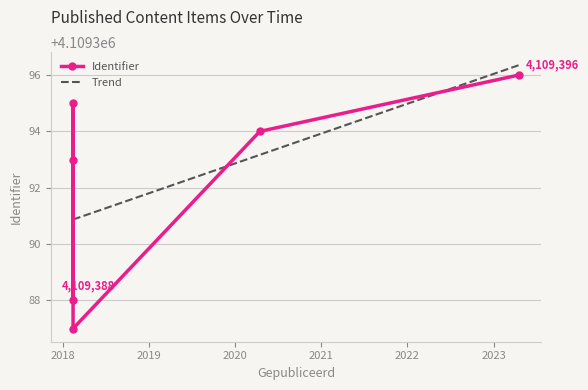

Where does the data first go above 4109394?

2018-02-13 15:32:04